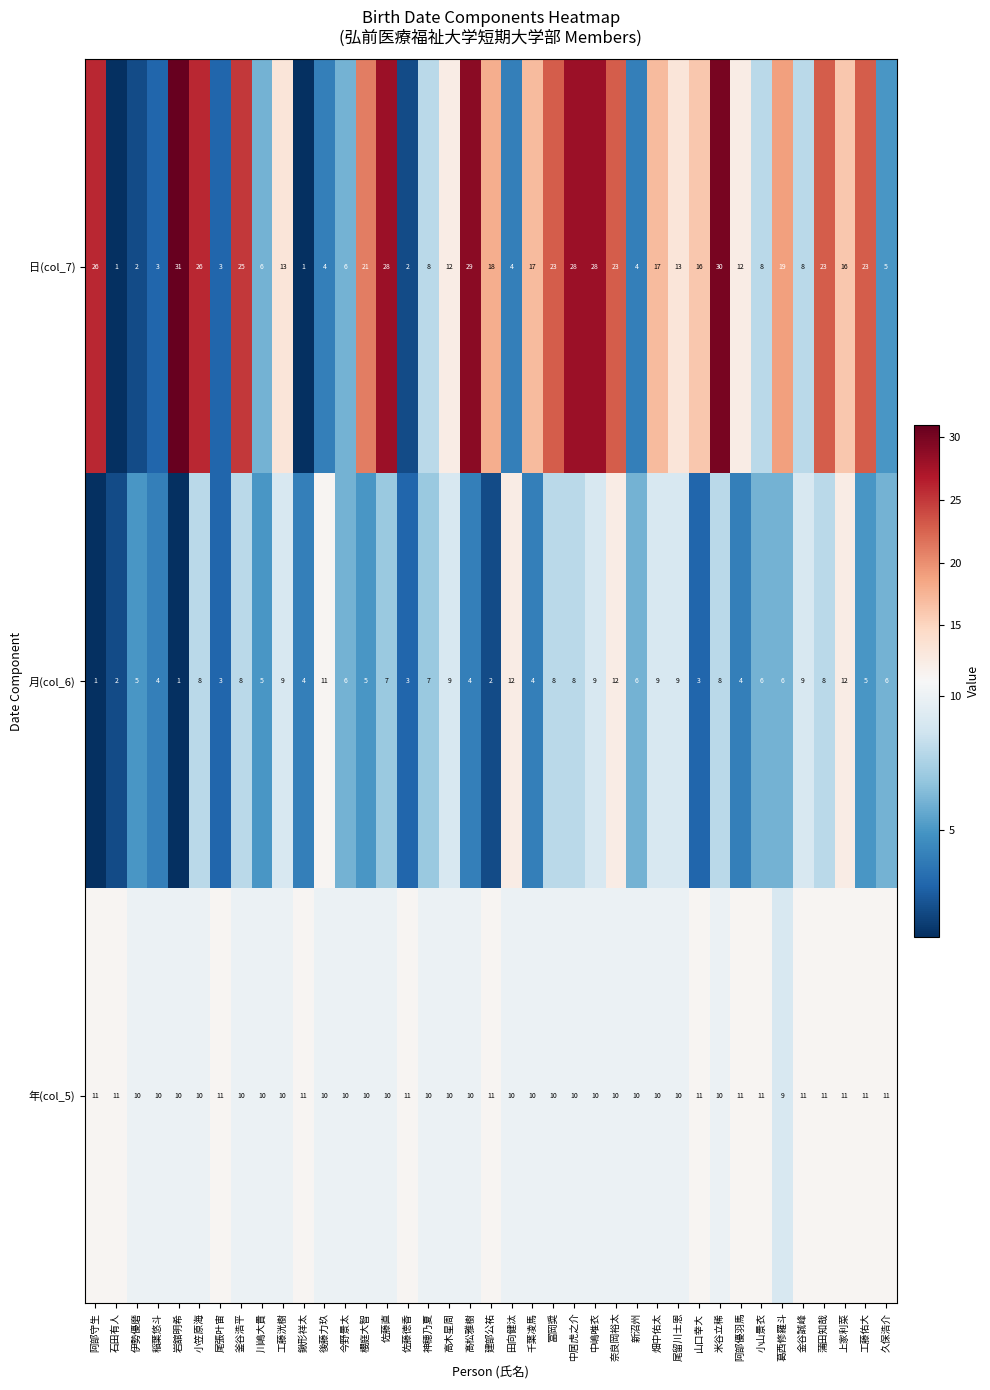

At 建部公祐, list the series in order from smallest to largest.

月(col_6), 年(col_5), 日(col_7)